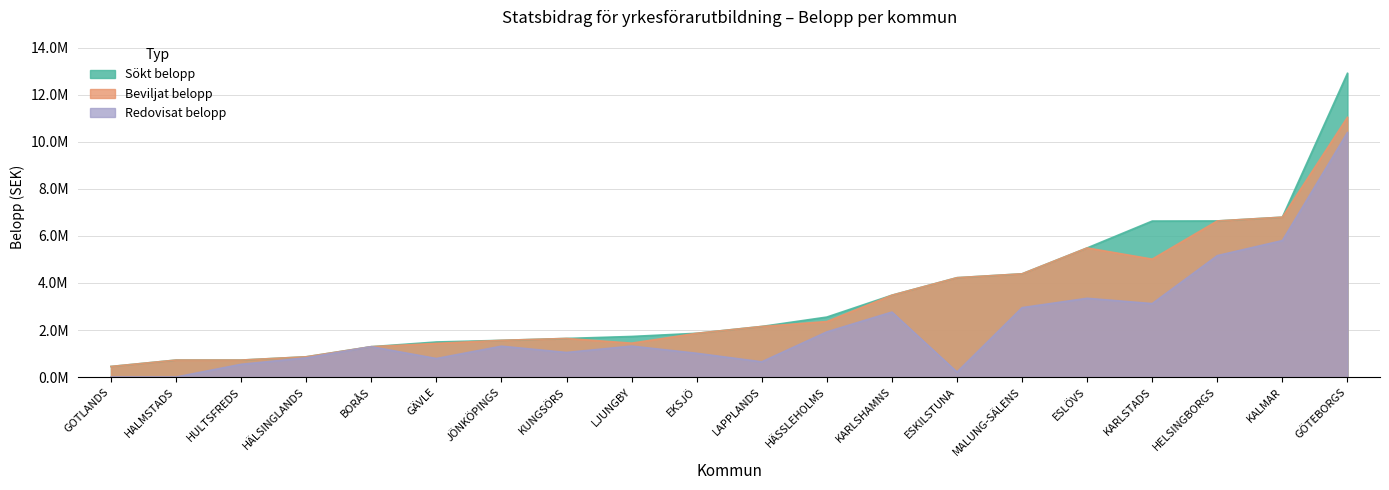

True or false: Beviljat belopp and Redovisat belopp intersect in this chart.

False